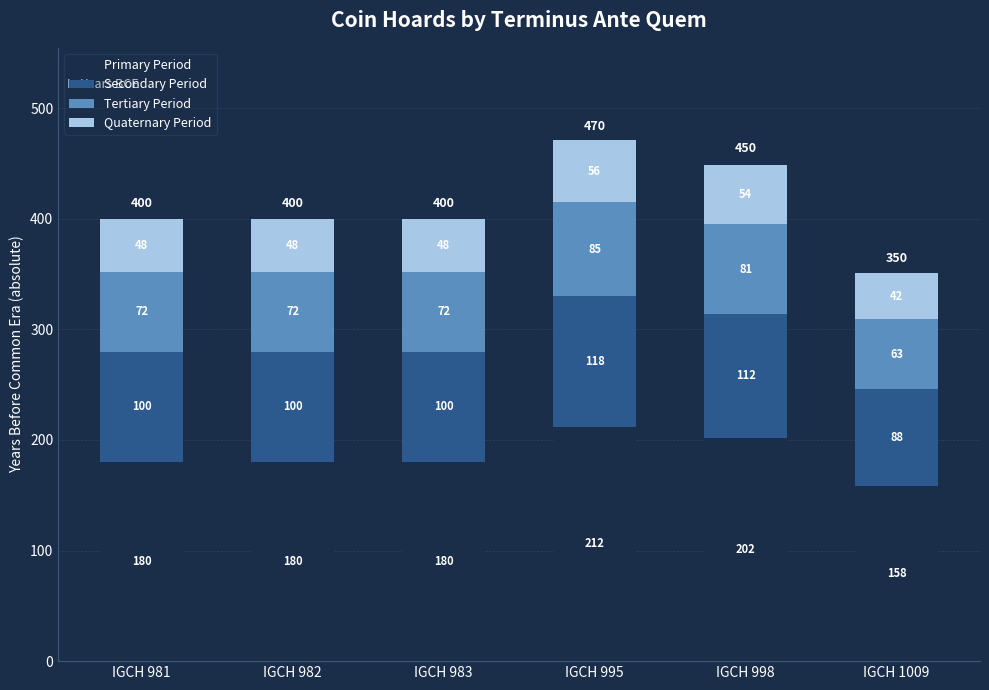

How many Primary Period values are between 180 and 202?

4